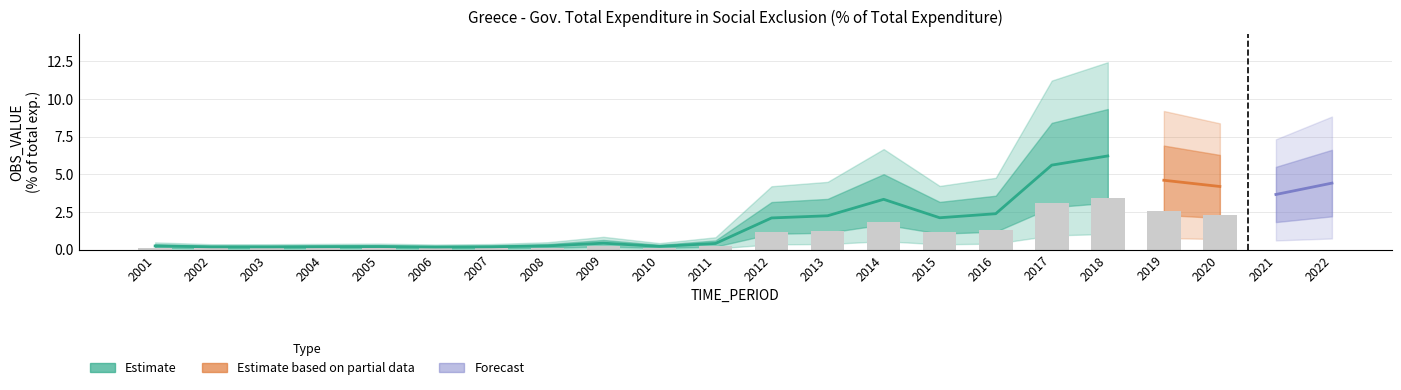

What is the difference between the OBS_VALUE_upper1 values at 2022 and 2005?

6.3